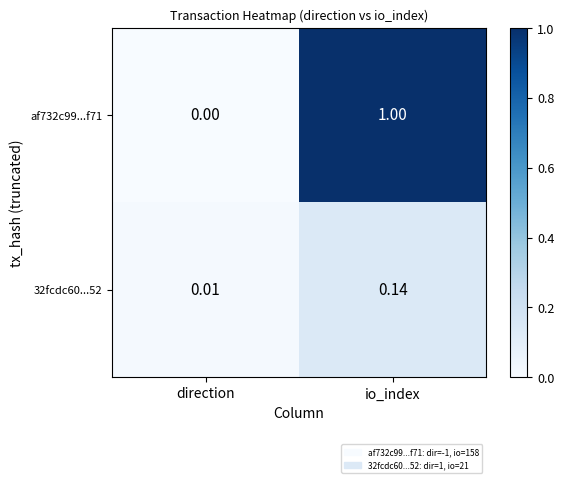

Which category has the highest value in the 32fcdc60...52 series?

io_index